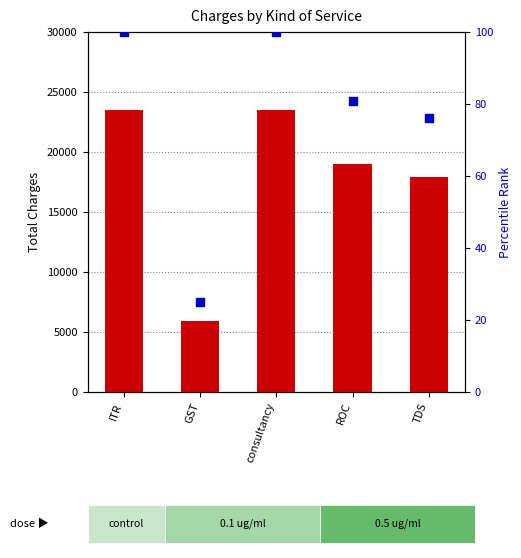

Which series has the largest total across all categories?

count